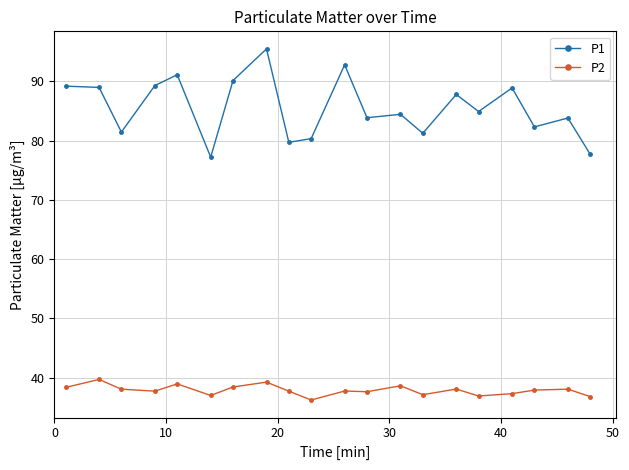

Which series has the largest range (max minus min)?

P1